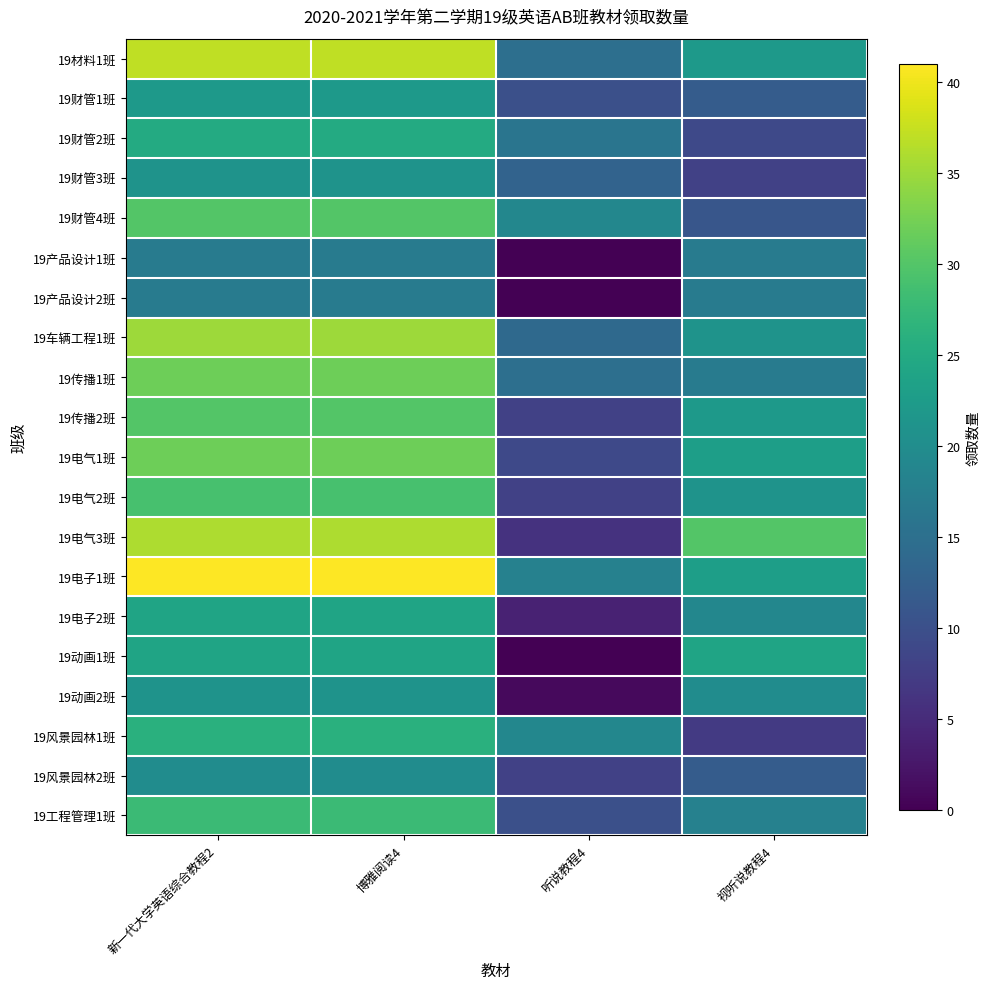

Reading left to right, extract all data points from this chart.

19材料1班: 新一代大学英语综合教程2=37	博雅阅读4=37	听说教程4=15	视听说教程4=22
19财管1班: 新一代大学英语综合教程2=22	博雅阅读4=22	听说教程4=10	视听说教程4=12
19财管2班: 新一代大学英语综合教程2=25	博雅阅读4=25	听说教程4=16	视听说教程4=9
19财管3班: 新一代大学英语综合教程2=21	博雅阅读4=21	听说教程4=13	视听说教程4=8
19财管4班: 新一代大学英语综合教程2=30	博雅阅读4=30	听说教程4=19	视听说教程4=11
19产品设计1班: 新一代大学英语综合教程2=17	博雅阅读4=17	听说教程4=0	视听说教程4=17
19产品设计2班: 新一代大学英语综合教程2=17	博雅阅读4=17	听说教程4=0	视听说教程4=17
19车辆工程1班: 新一代大学英语综合教程2=35	博雅阅读4=35	听说教程4=14	视听说教程4=21
19传播1班: 新一代大学英语综合教程2=32	博雅阅读4=32	听说教程4=15	视听说教程4=17
19传播2班: 新一代大学英语综合教程2=30	博雅阅读4=30	听说教程4=8	视听说教程4=22
19电气1班: 新一代大学英语综合教程2=32	博雅阅读4=32	听说教程4=9	视听说教程4=23
19电气2班: 新一代大学英语综合教程2=29	博雅阅读4=29	听说教程4=8	视听说教程4=21
19电气3班: 新一代大学英语综合教程2=36	博雅阅读4=36	听说教程4=6	视听说教程4=30
19电子1班: 新一代大学英语综合教程2=41	博雅阅读4=41	听说教程4=18	视听说教程4=23
19电子2班: 新一代大学英语综合教程2=24	博雅阅读4=24	听说教程4=4	视听说教程4=19
19动画1班: 新一代大学英语综合教程2=24	博雅阅读4=24	听说教程4=0	视听说教程4=24
19动画2班: 新一代大学英语综合教程2=21	博雅阅读4=21	听说教程4=1	视听说教程4=20
19风景园林1班: 新一代大学英语综合教程2=26	博雅阅读4=26	听说教程4=19	视听说教程4=7
19风景园林2班: 新一代大学英语综合教程2=20	博雅阅读4=20	听说教程4=8	视听说教程4=12
19工程管理1班: 新一代大学英语综合教程2=28	博雅阅读4=28	听说教程4=10	视听说教程4=18